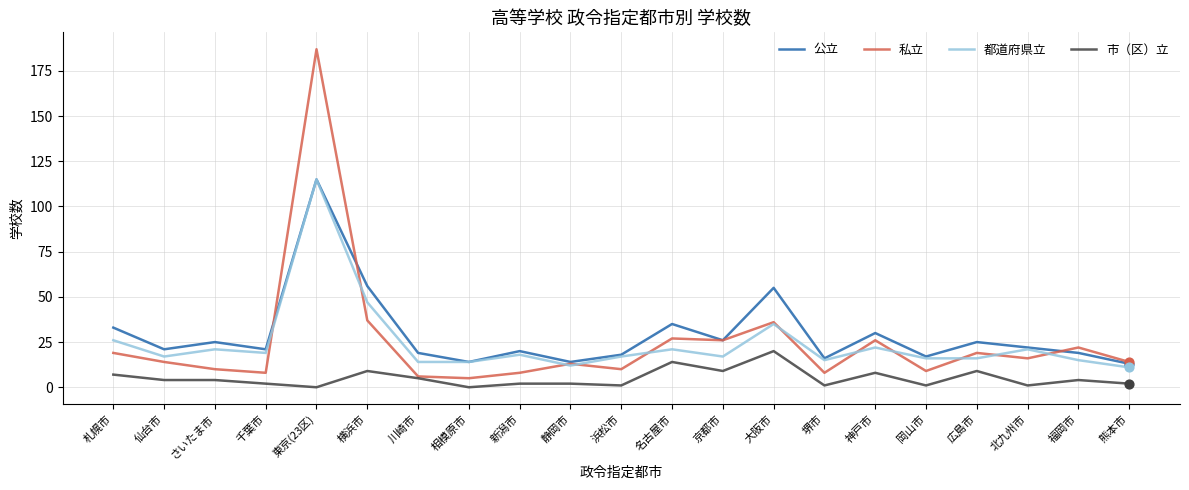

Which series has the largest range (max minus min)?

私立